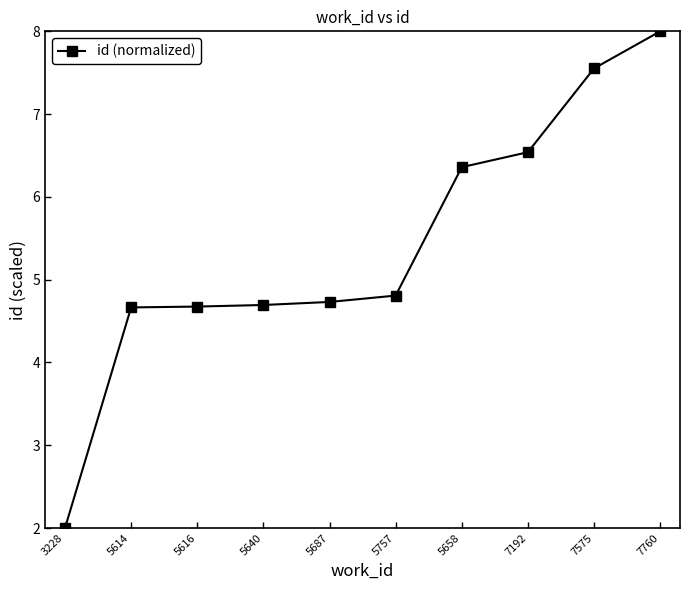

Reading left to right, transcribe all the data shown in this chart.

3228=2.0	5614=4.7	5616=4.7	5640=4.7	5687=4.7	5757=4.8	5658=6.4	7192=6.5	7575=7.6	7760=8.0